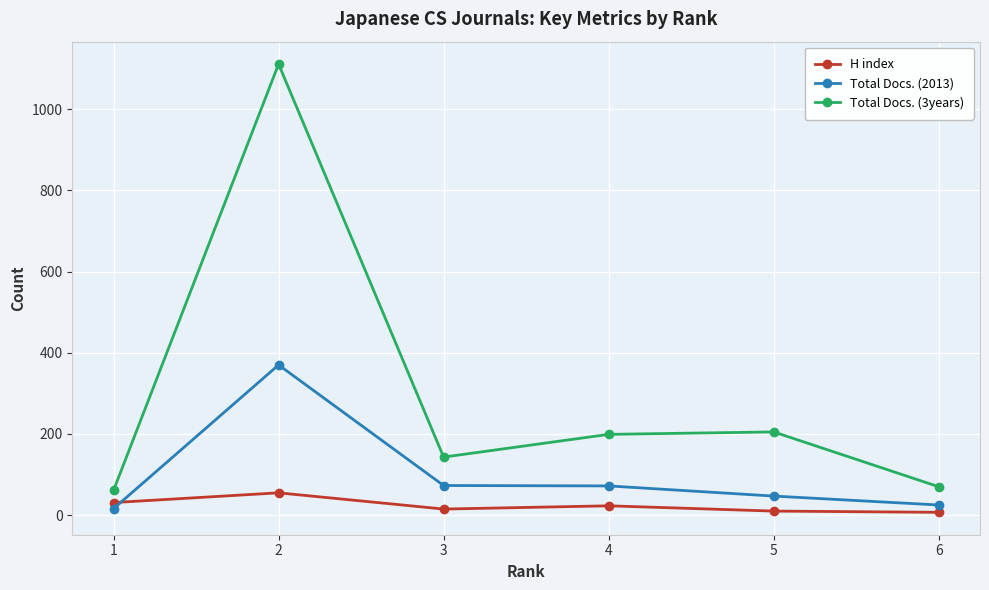

The Total Docs. (3years) series shows 312 at 4. True or false?

False